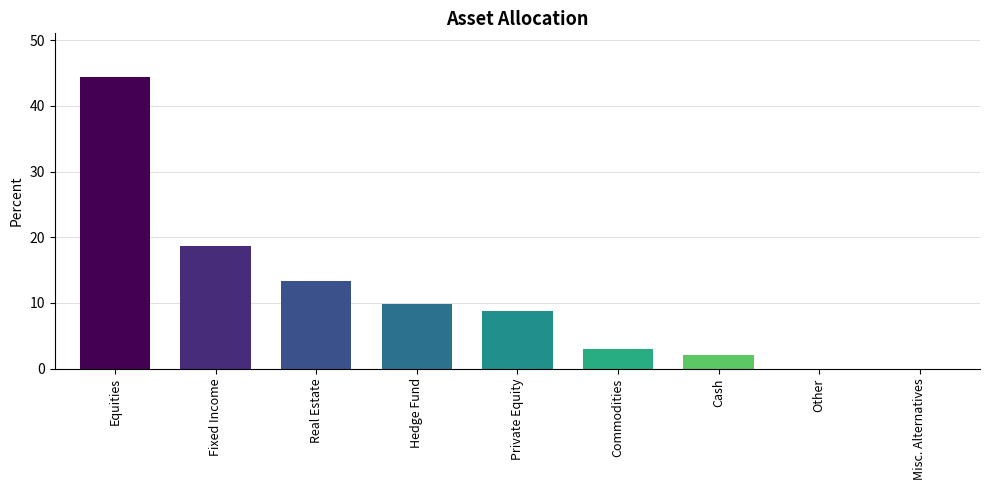

What is the average value?

11.1